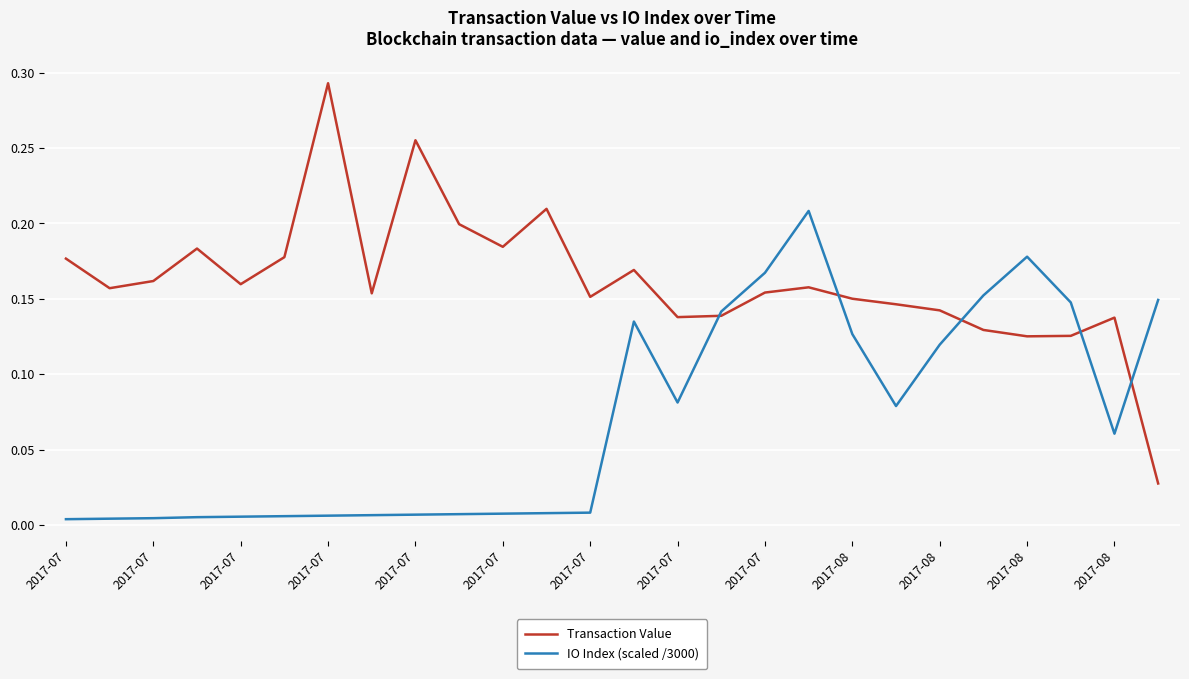

Which series has the widest spread of values?

Transaction Value